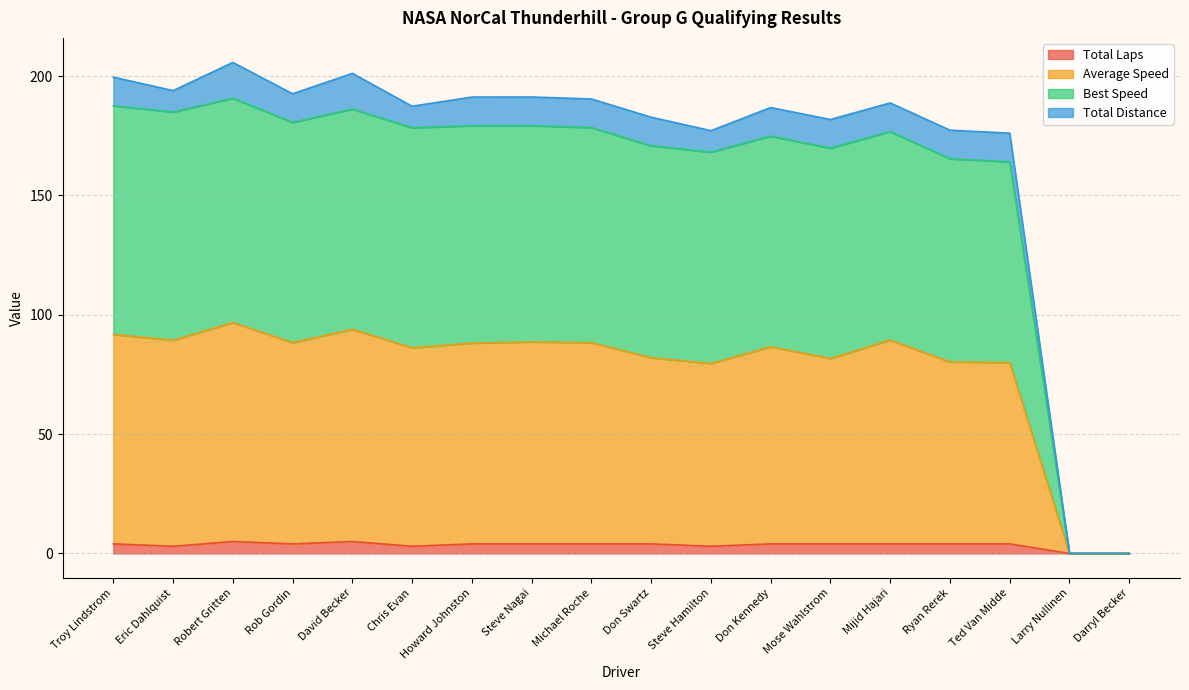

Does the chart have visible grid lines?

Yes